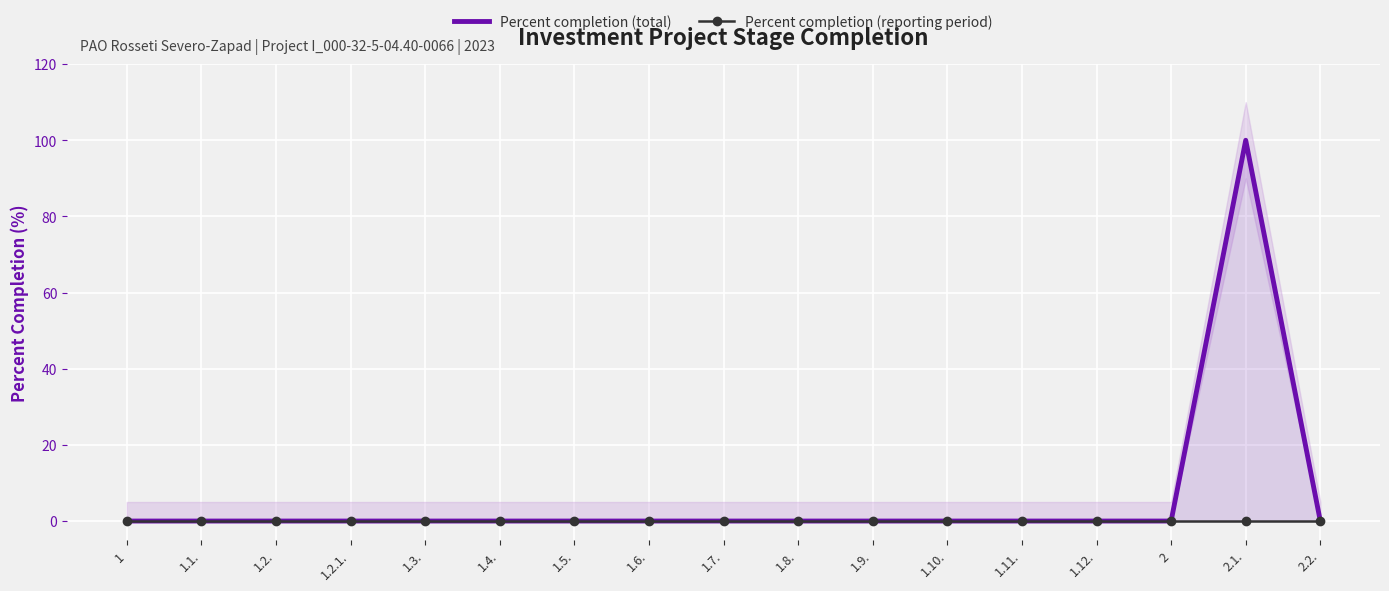

What is the label of the 1st point from the right?

2.2.